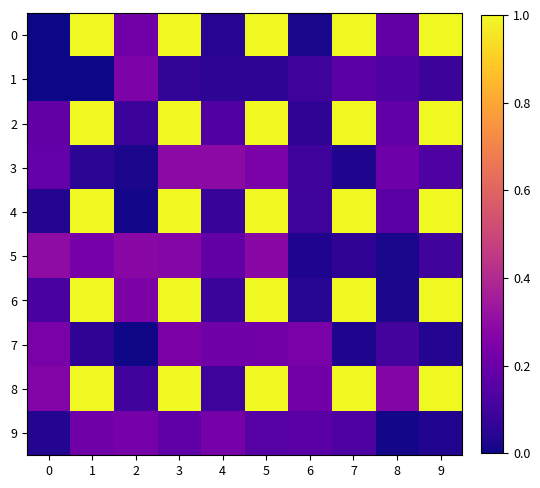

Rank the series at 9 from lowest to highest value.

9, 7, 1, 5, 3, 0, 2, 4, 6, 8